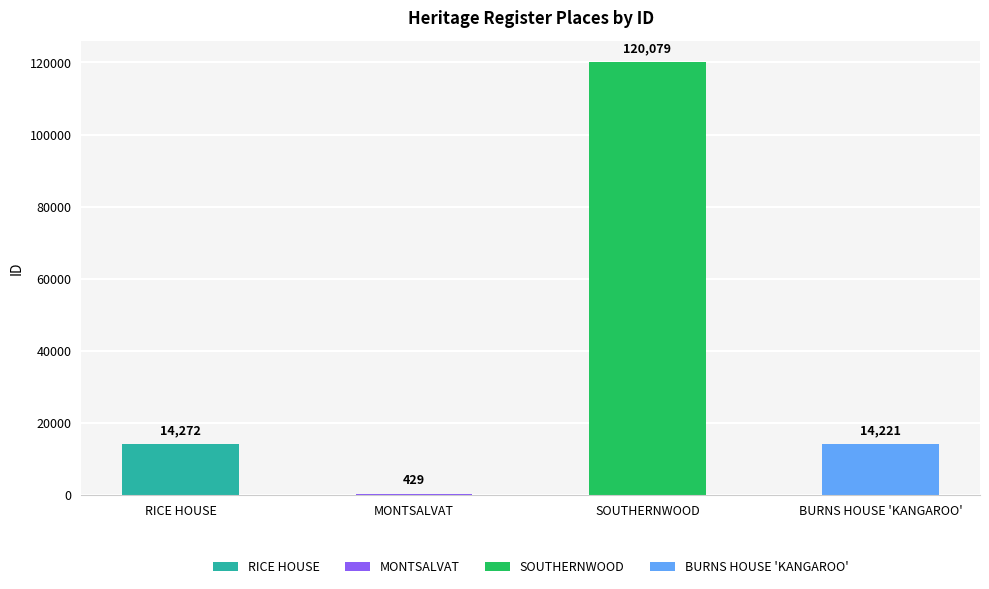

Approximately how many times larger is the value at BURNS HOUSE 'KANGAROO' compared to SOUTHERNWOOD?

0.1